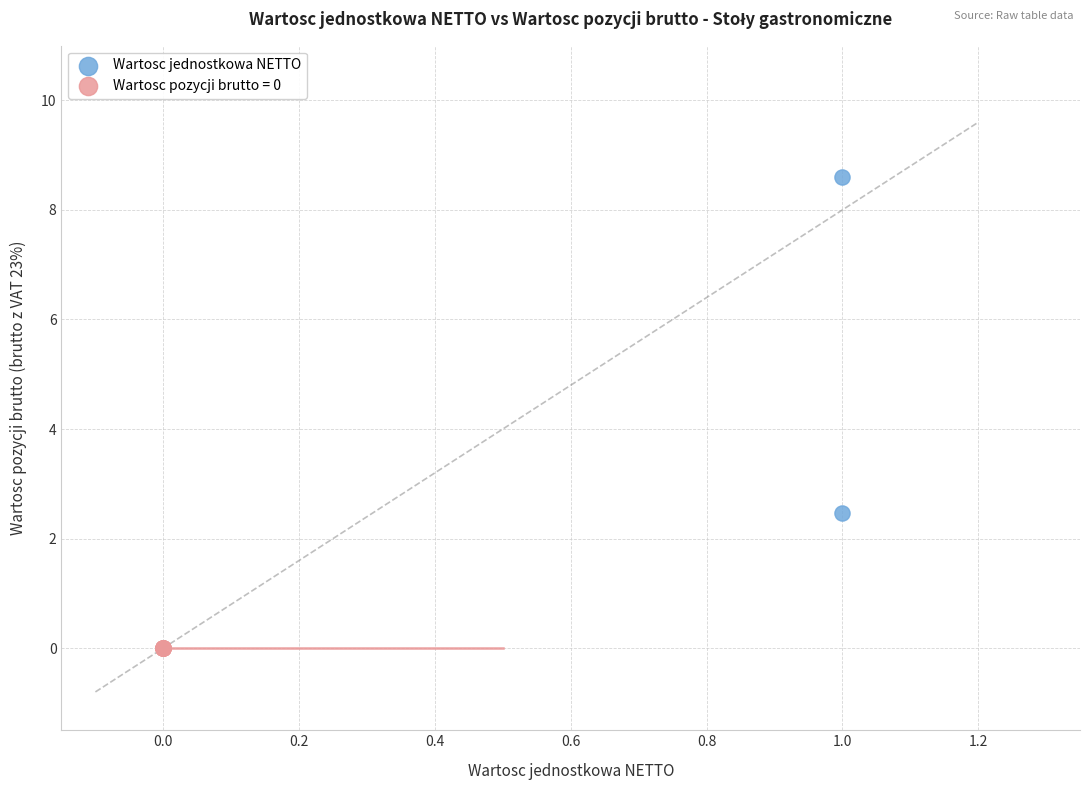

What are all the series names shown in the legend?

Wartosc jednostkowa NETTO, Wartosc pozycji brutto = 0